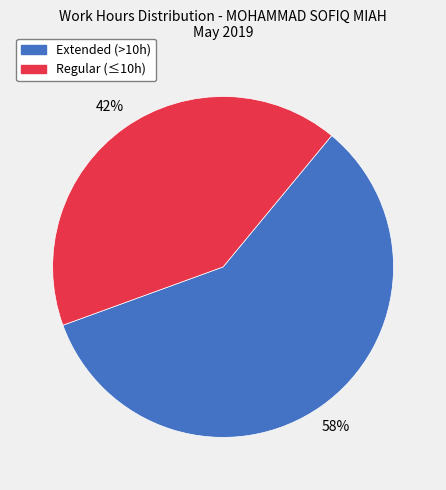

To the nearest percent, what is the average slice percentage?

50%